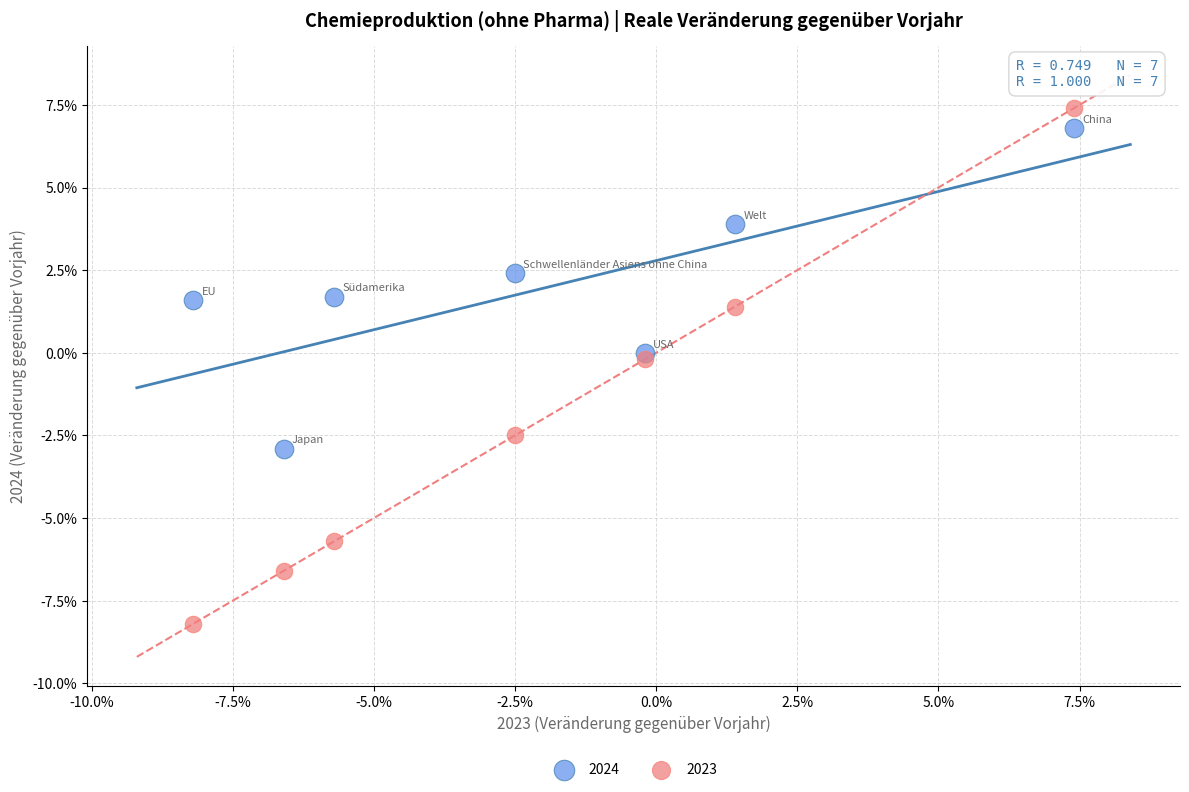

What are all the series names shown in the legend?

2024, 2023